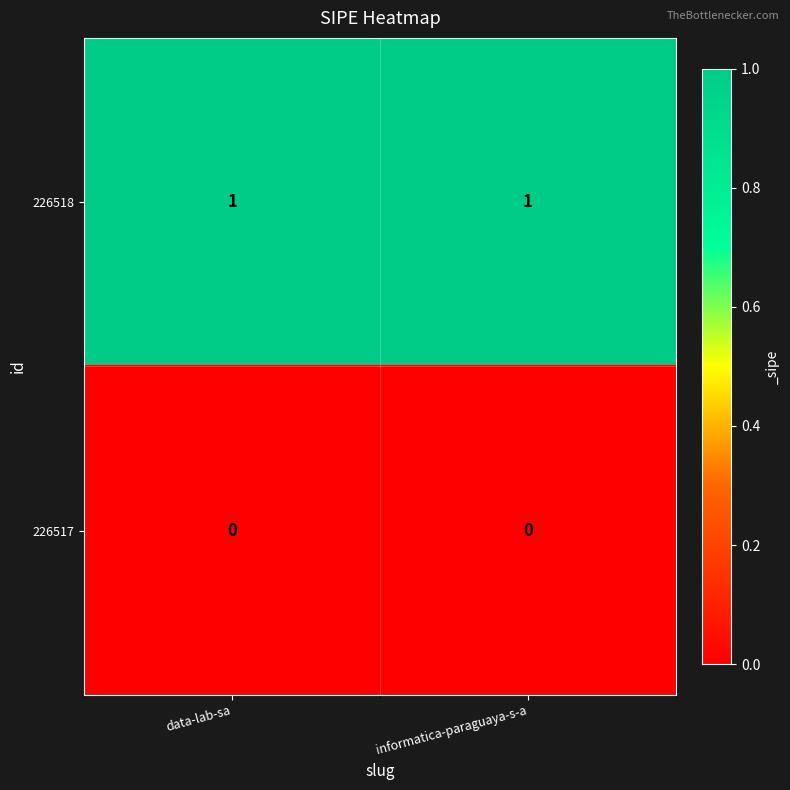

True or false: 226517 has a value of 0 at informatica-paraguaya-s-a.

True